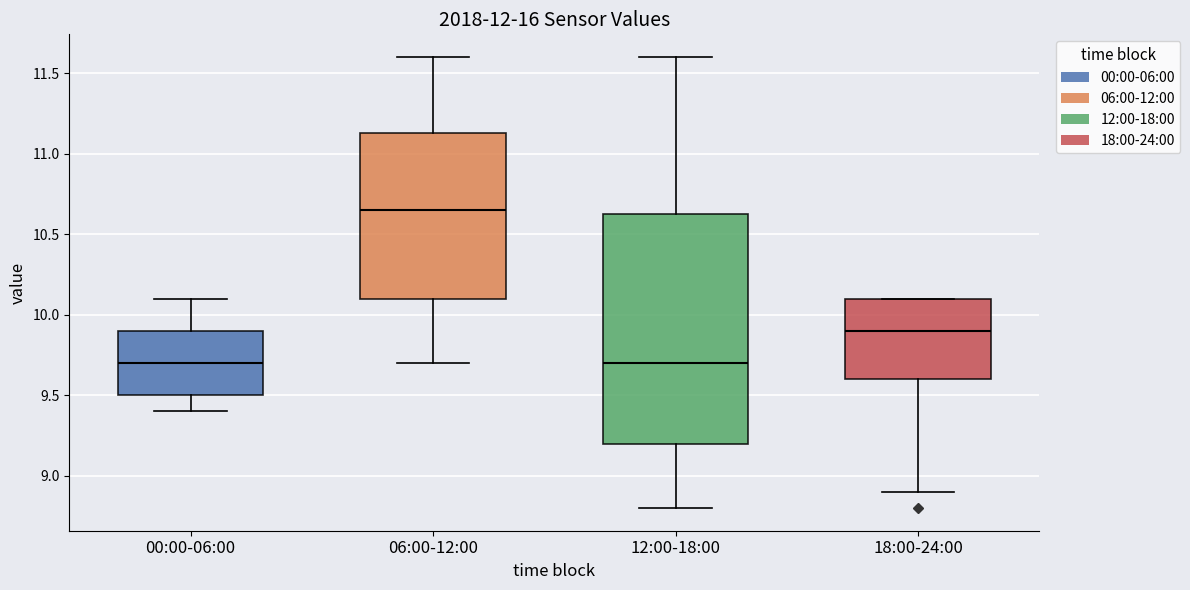

Comparing the boxes themselves (not the whiskers), which one is the tallest?

12:00-18:00